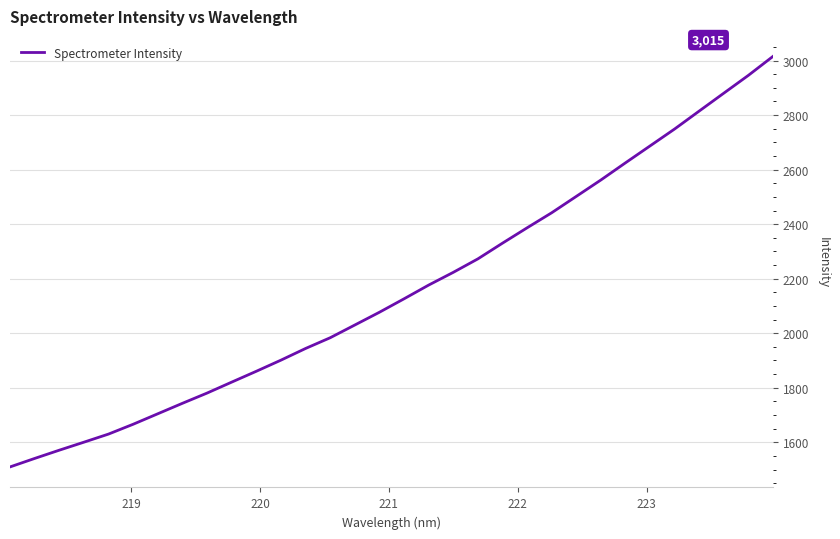

What is the difference between the maximum and minimum values?

1505.5